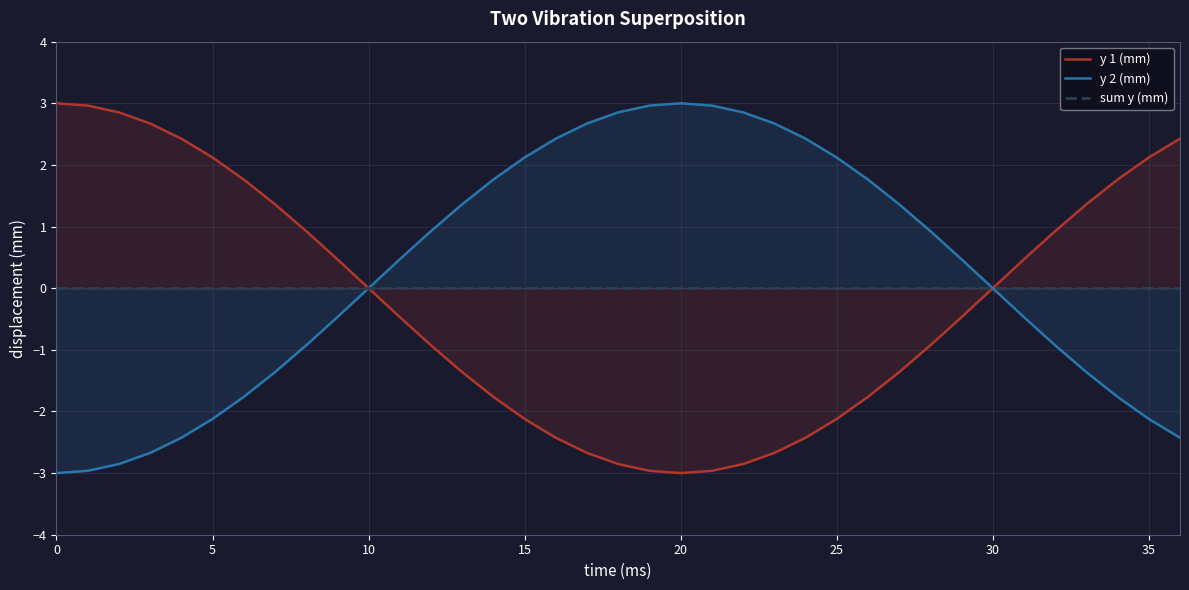

What is the label of the 10th point from the right?

27